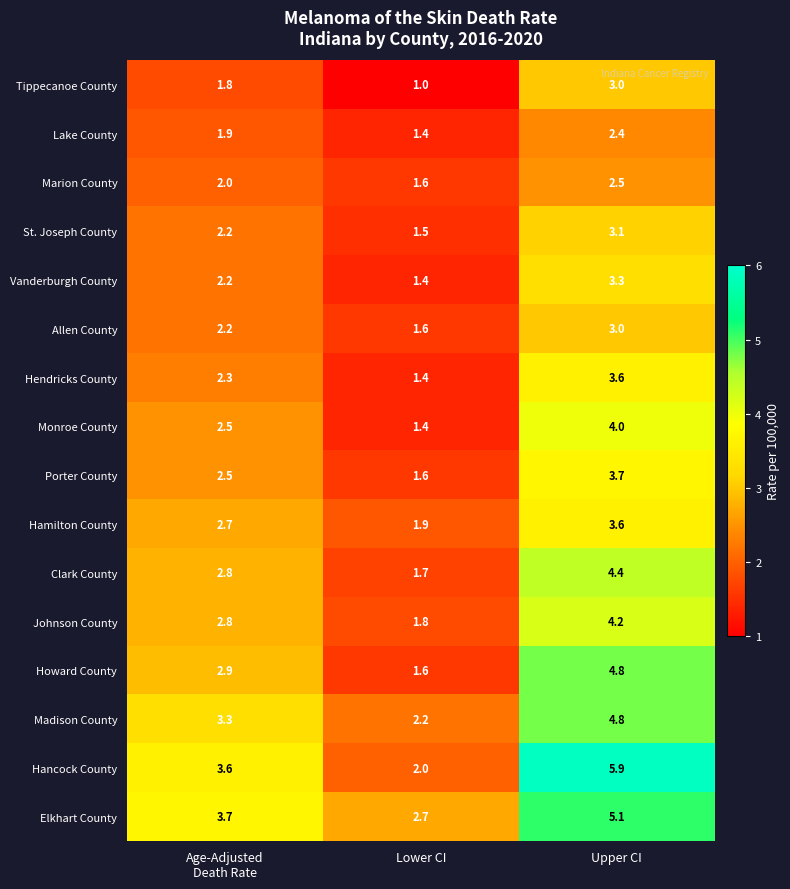

Is the value of Vanderburgh County at Upper CI greater than the value of Elkhart County at Upper CI?

No